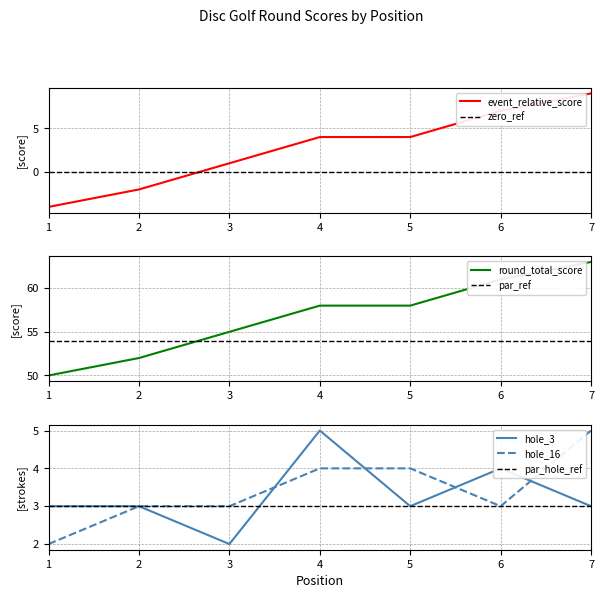

Reading left to right, what are all the values shown in this chart?

event_relative_score: -4	-2	1	4	4	7	9
event_total_score: 50	52	55	58	58	61	63
hole_3: 3	3	2	5	3	4	3
hole_16: 2	3	3	4	4	3	5